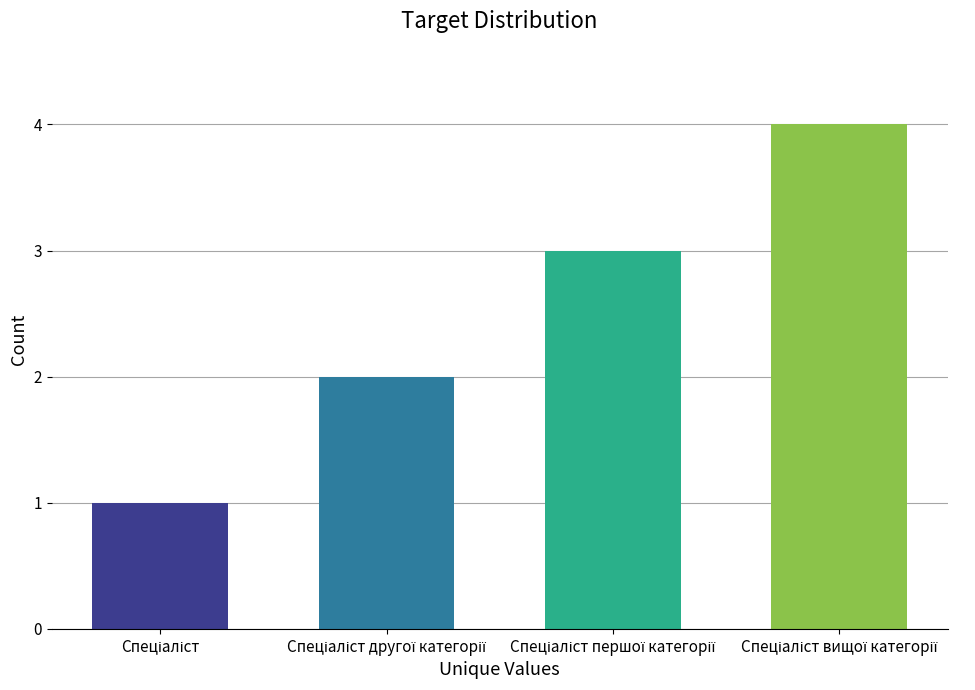

What is the maximum value shown in the chart?

4